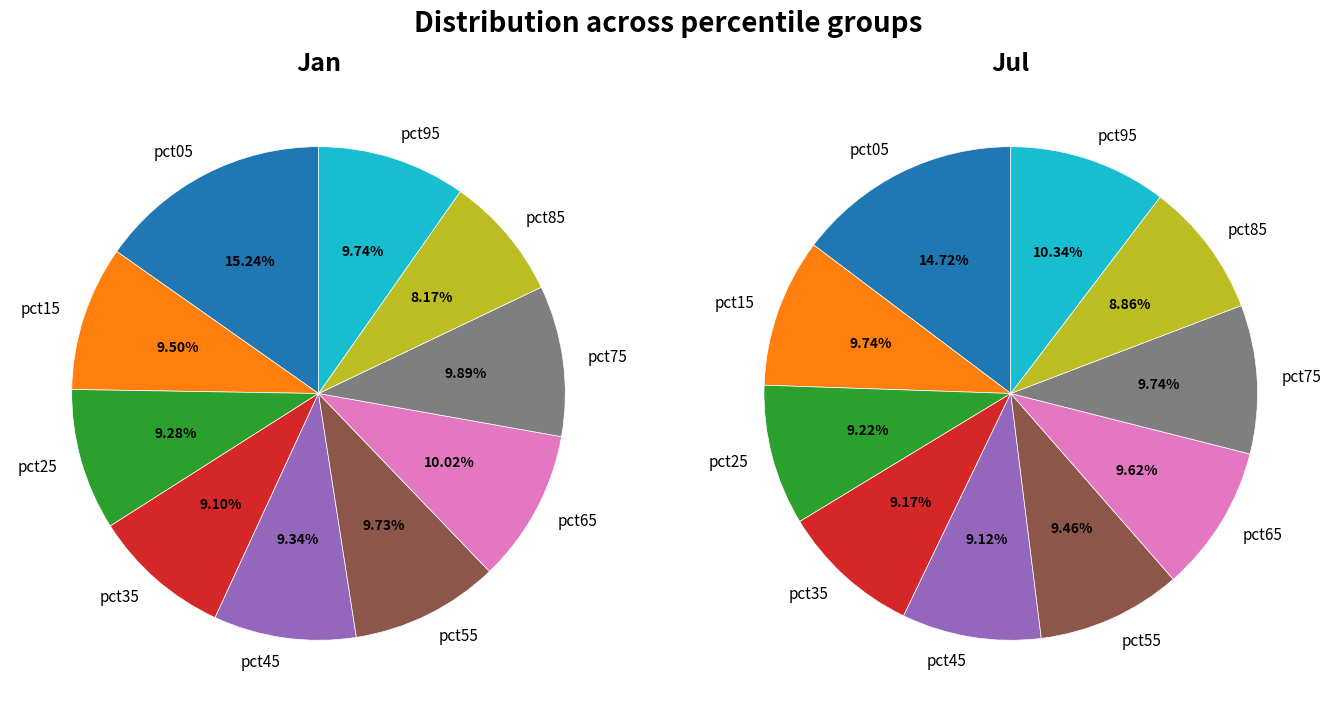

Which series has the largest range (max minus min)?

jan_values